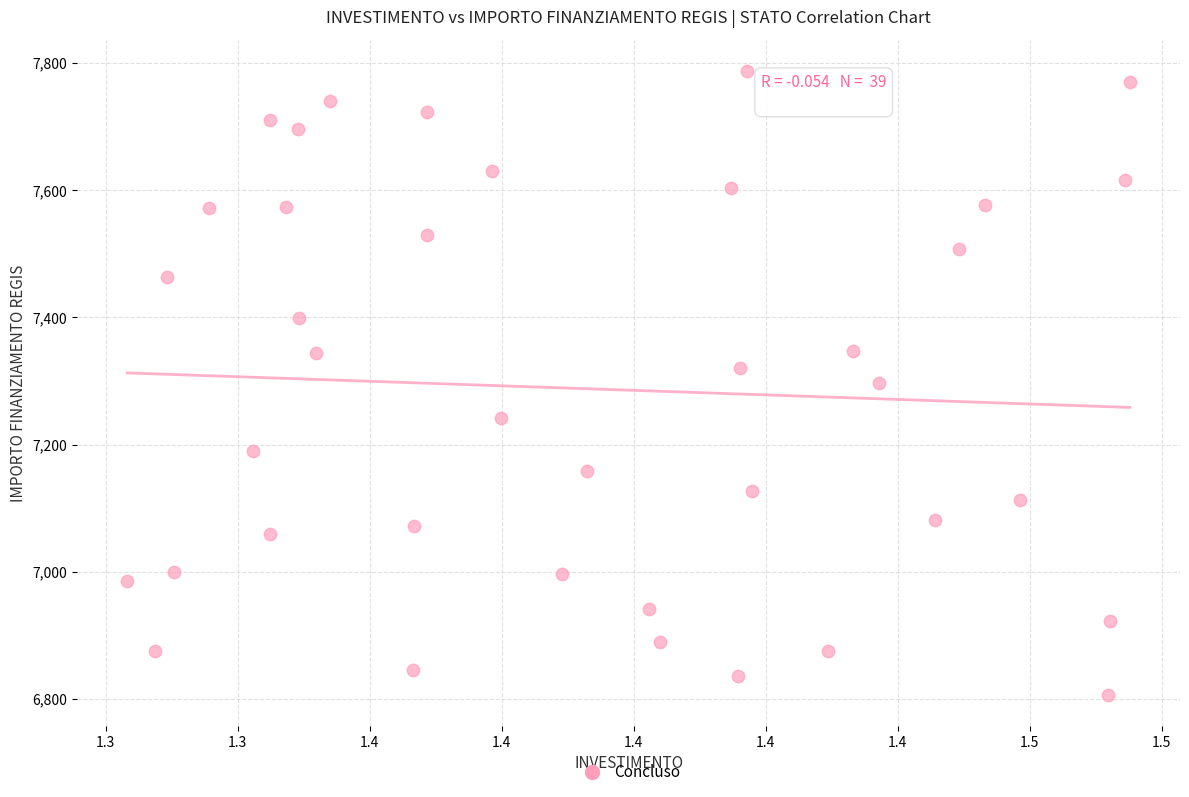

What is the range of Y values (max minus min)?

981.4